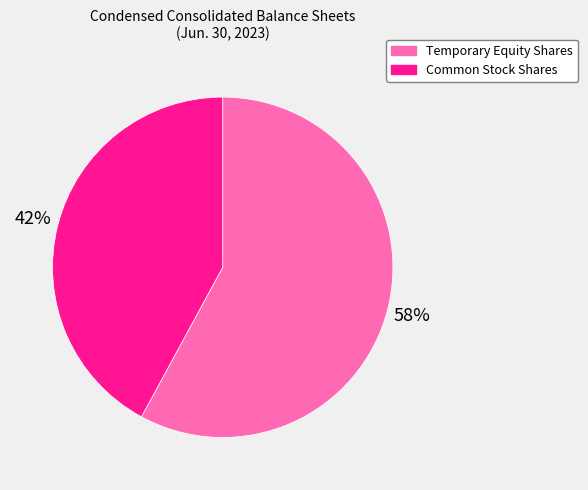

To the nearest percent, what is the difference between the largest and smallest slice percentages?

16%